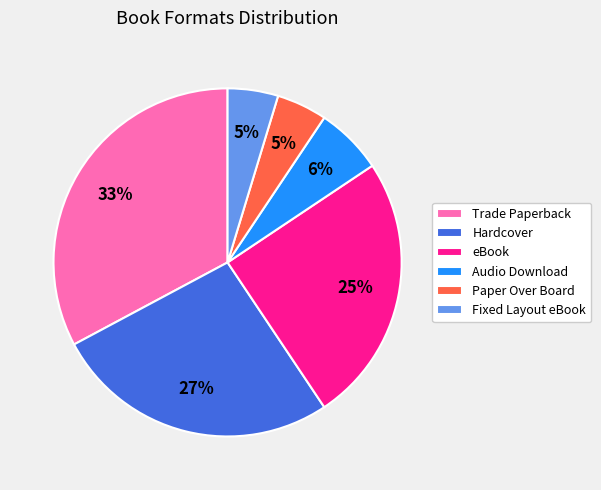

What percentage is the Fixed Layout eBook slice, to the nearest percent?

5%